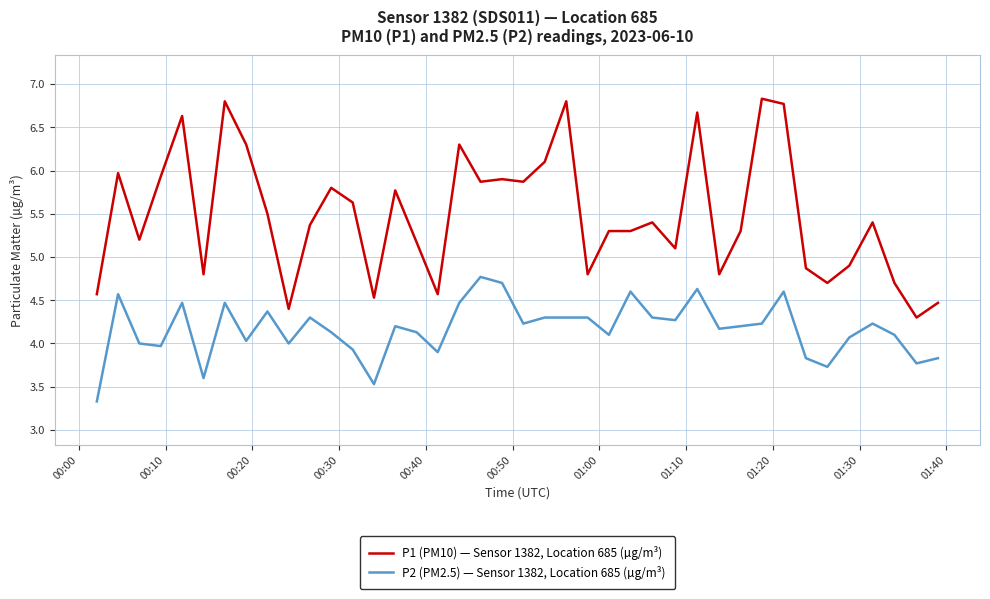

True or false: P2 (PM2.5) — Sensor 1382, Location 685 (µg/m³) has more than 0 points higher than both neighbors.

True